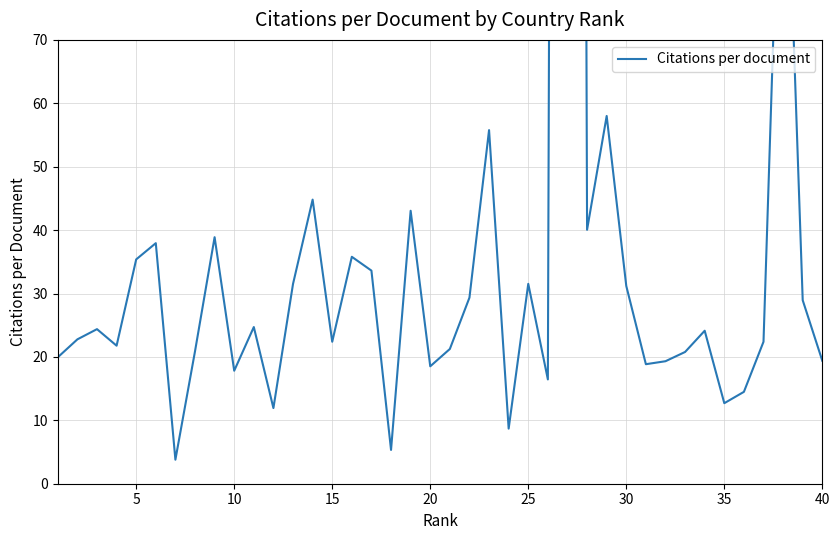

The chart shows a value of 486.2 at 26. True or false?

False